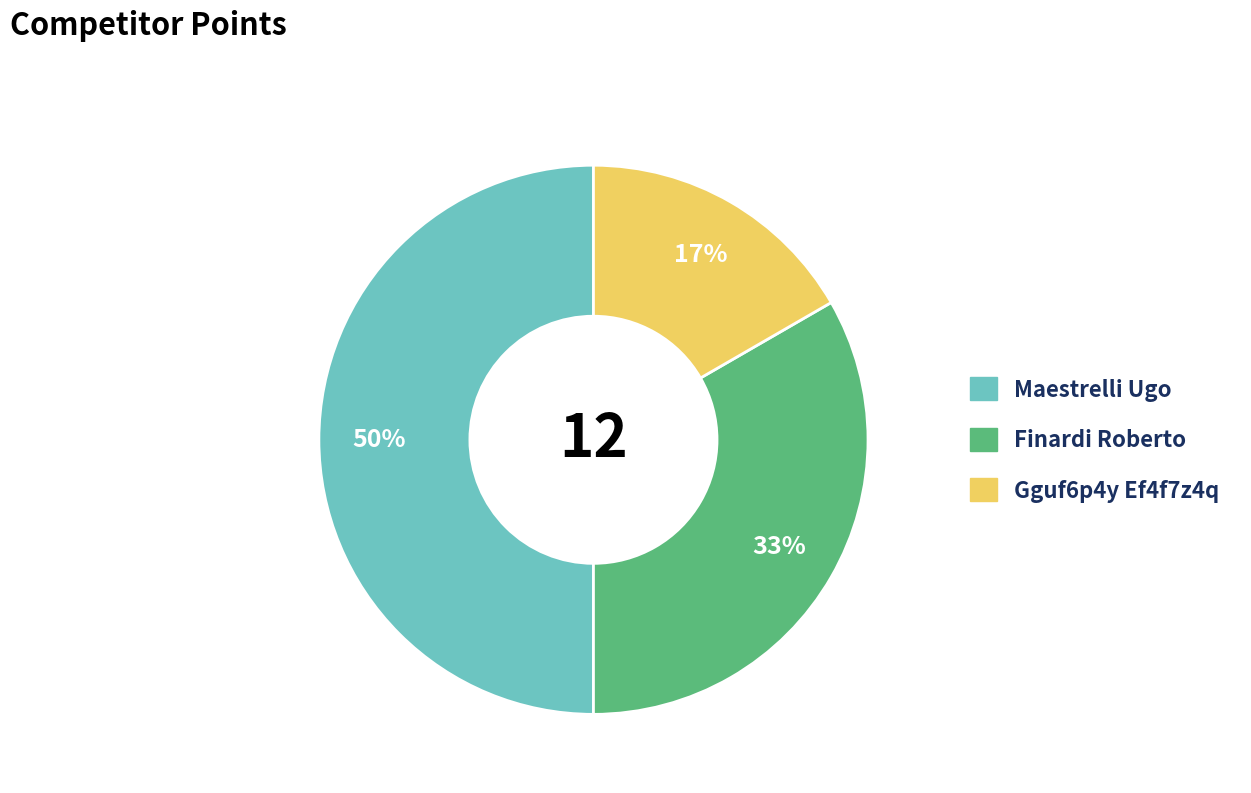

To the nearest percent, what is the average slice percentage?

33%